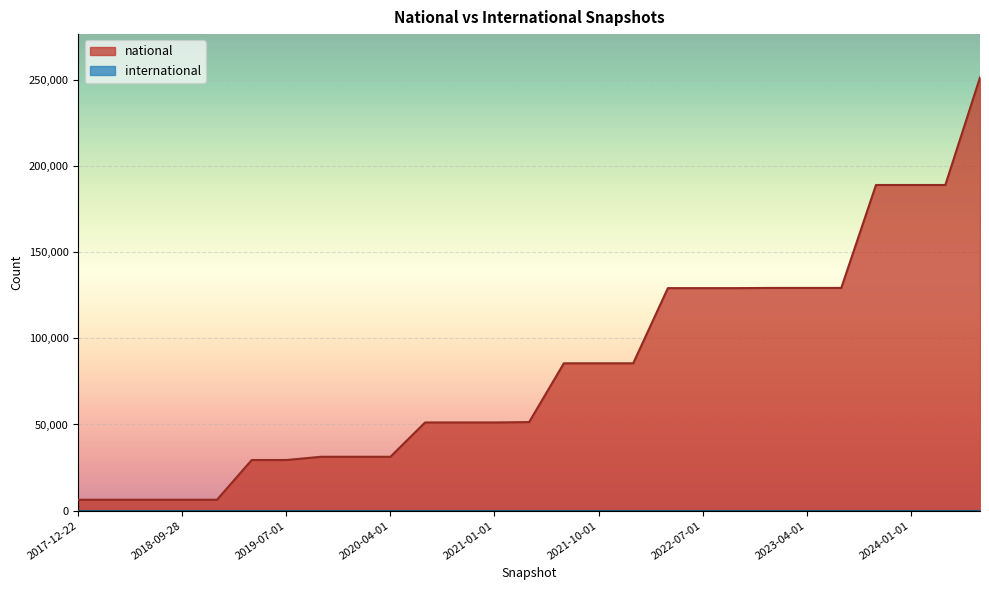

What is the smallest value displayed?

0